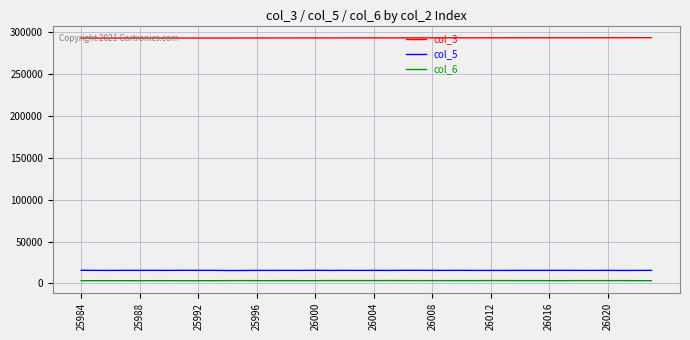

True or false: col_3 and col_6 intersect in this chart.

False